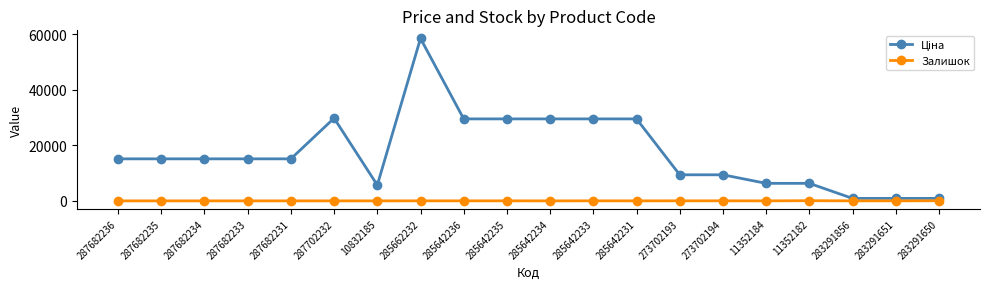

Which label corresponds to the largest value in the chart?

285662232